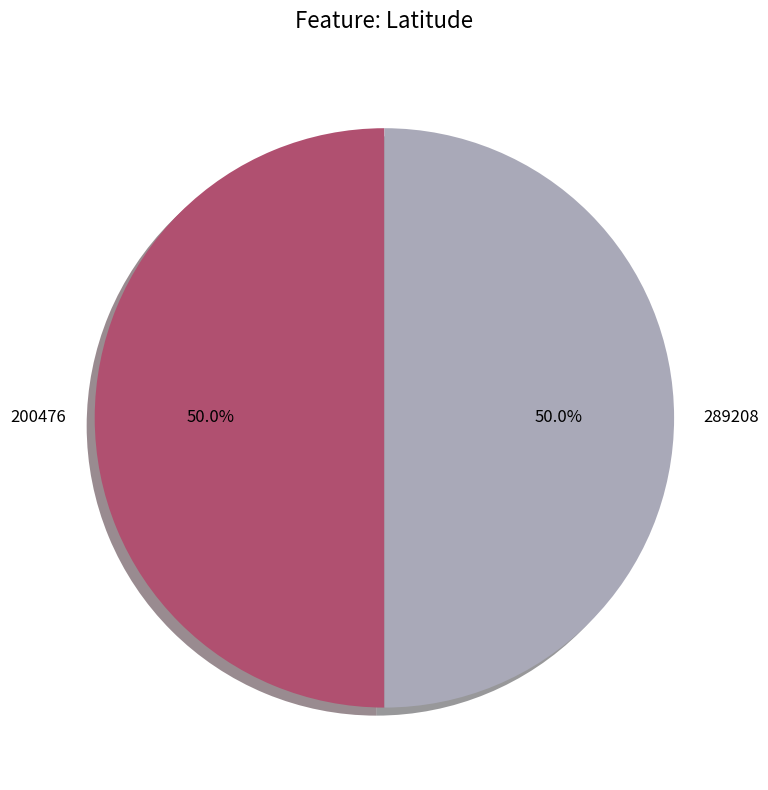

Is it true that 200476 is 55% of the pie?

False